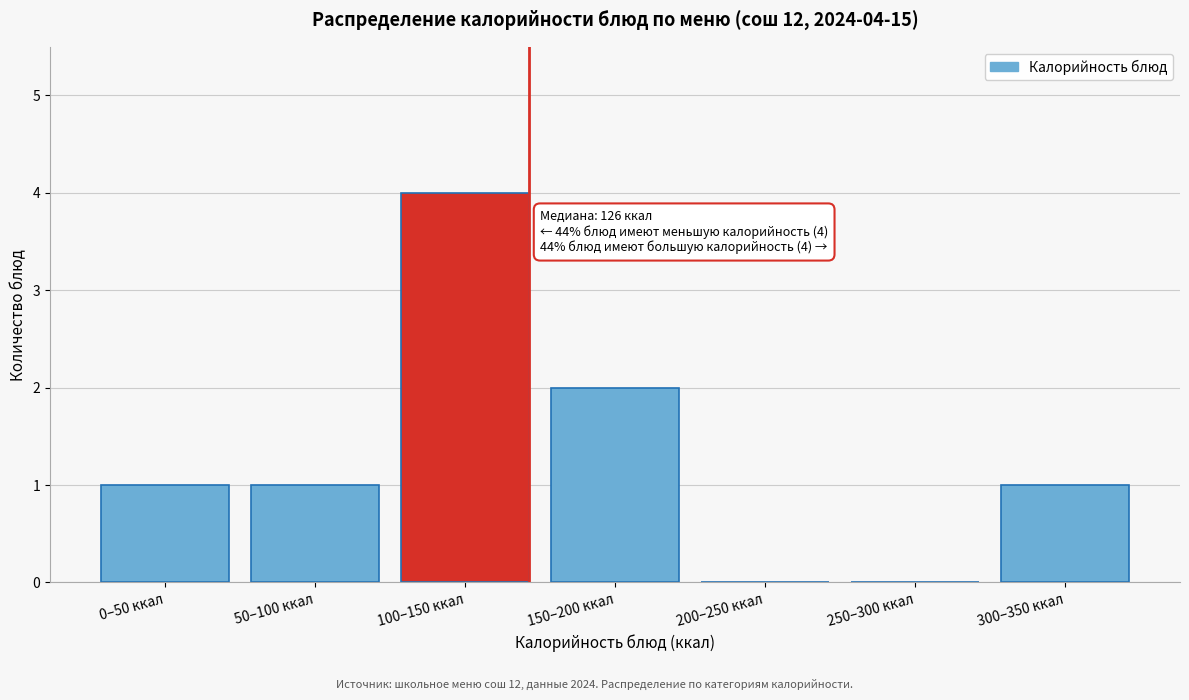

Reading left to right, what are all the values shown in this chart?

0–50 ккал=1	50–100 ккал=1	100–150 ккал=4	150–200 ккал=2	200–250 ккал=0	250–300 ккал=0	300–350 ккал=1